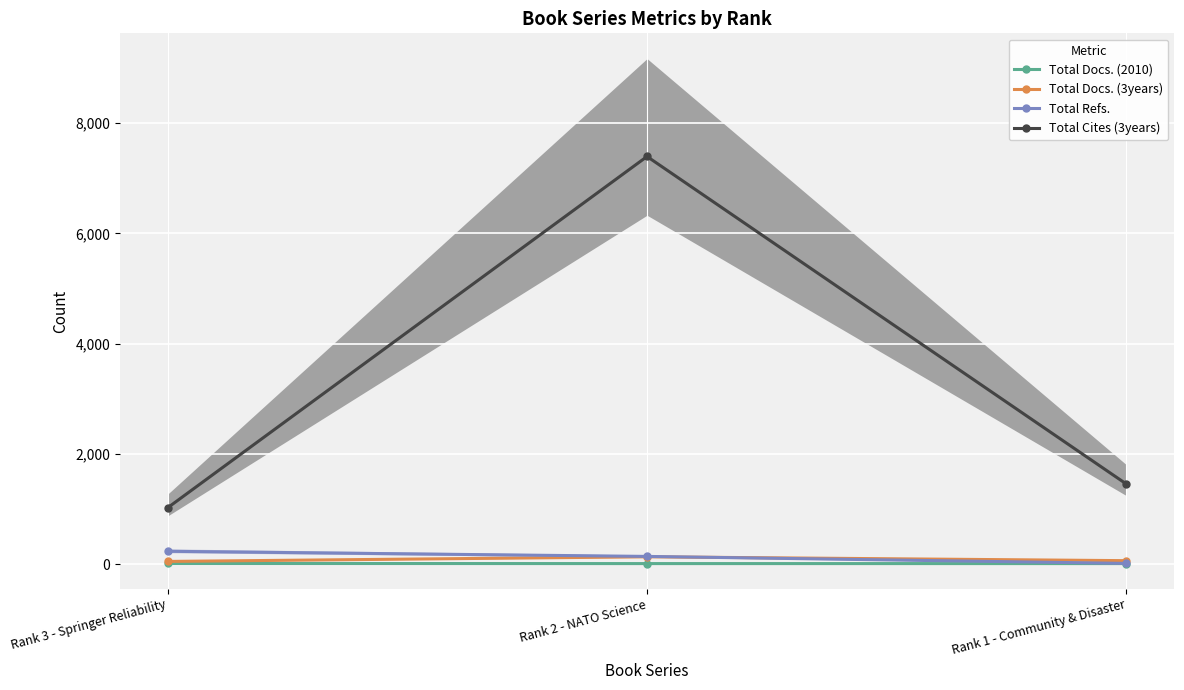

Which has a higher value, Rank 1 - Community & Disaster or Rank 3 - Springer Reliability?

Rank 3 - Springer Reliability